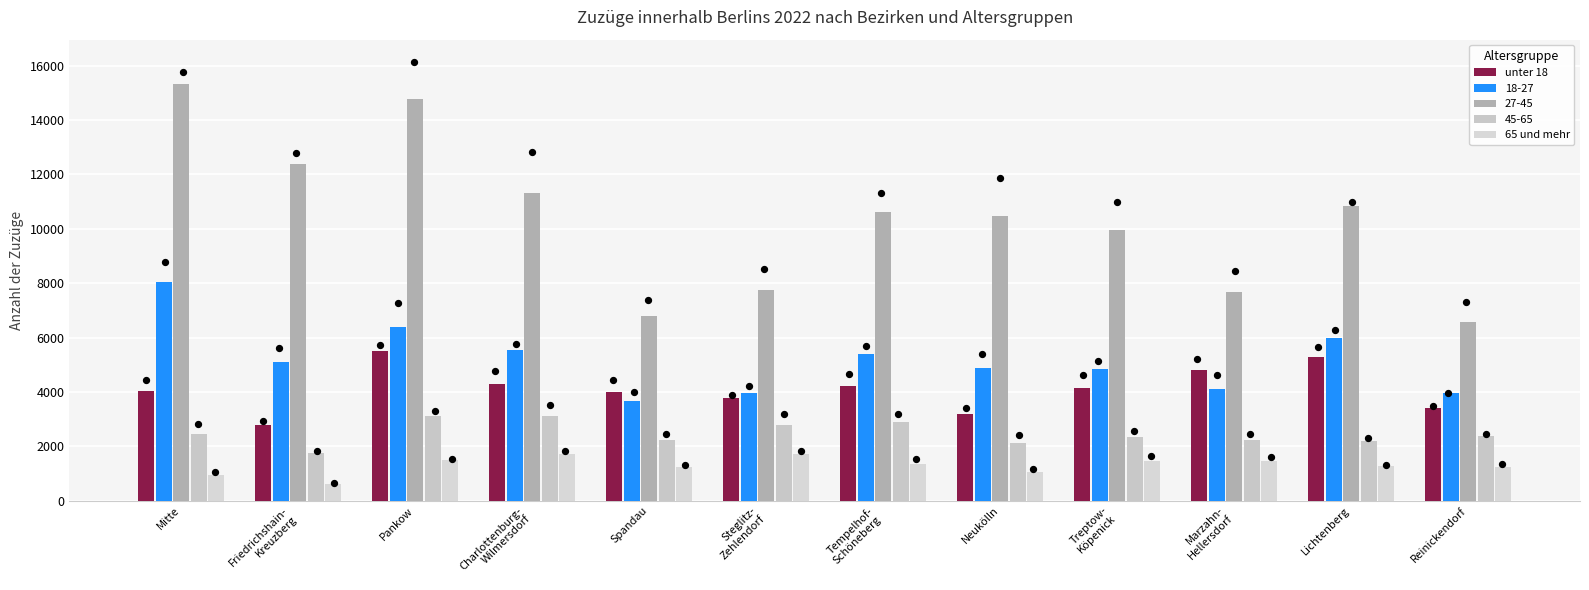

What are all the series names shown in the legend?

unter 18, 65 und mehr